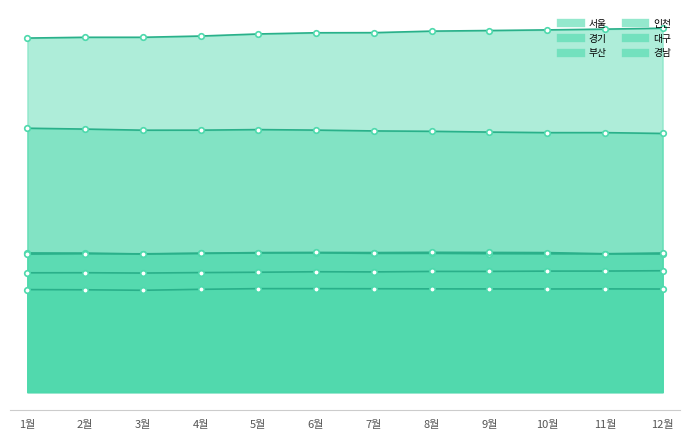

Is the value of 서울 at 8월 greater than the value of 경남 at 5월?

Yes